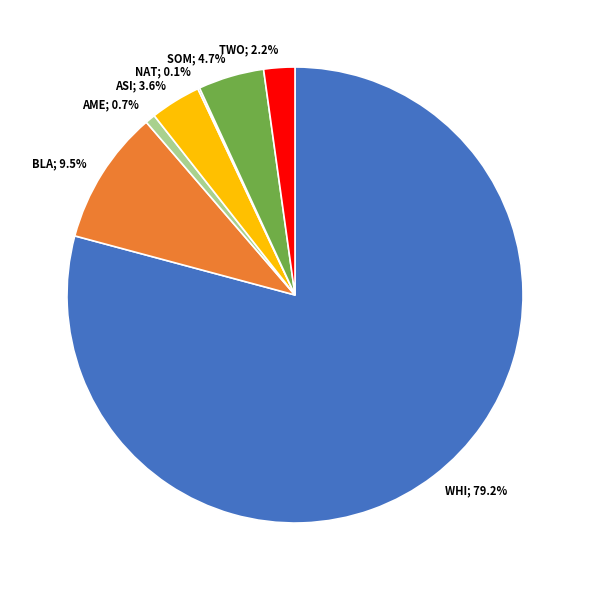

What is the total percentage of TWO; 2.2% and BLA; 9.5%?

11.7%